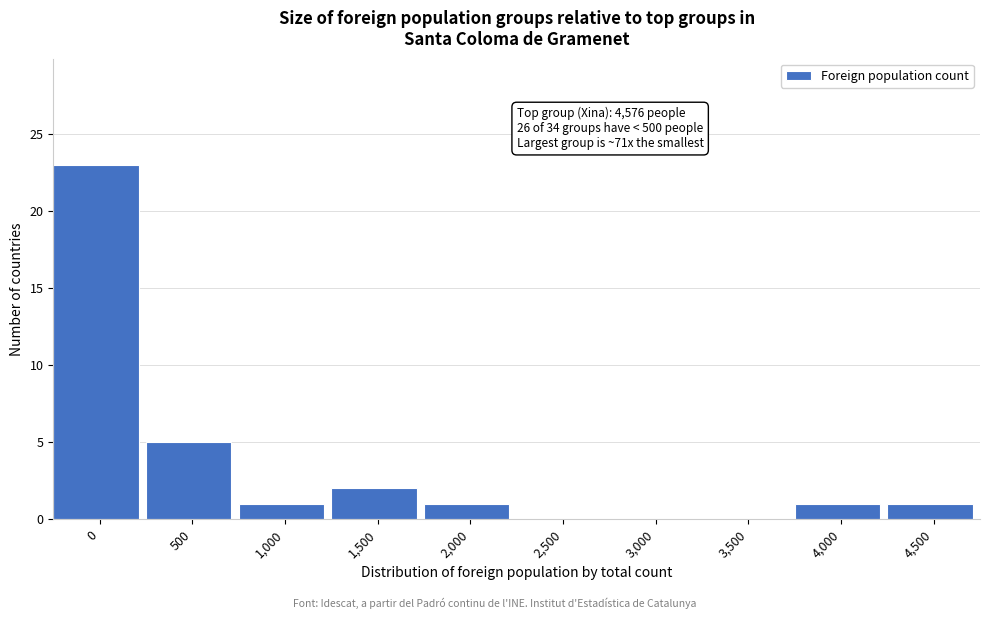

Reading left to right, list all the values displayed in this chart.

0=23	500=5	1,000=1	1,500=2	2,000=1	2,500=0	3,000=0	3,500=0	4,000=1	4,500=1